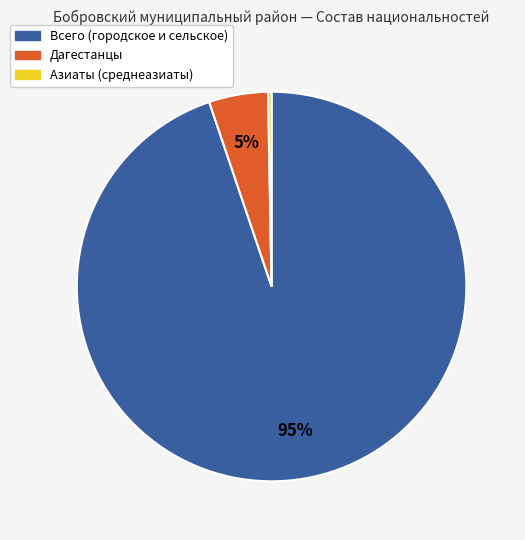

Count the number of slices in the pie.

3